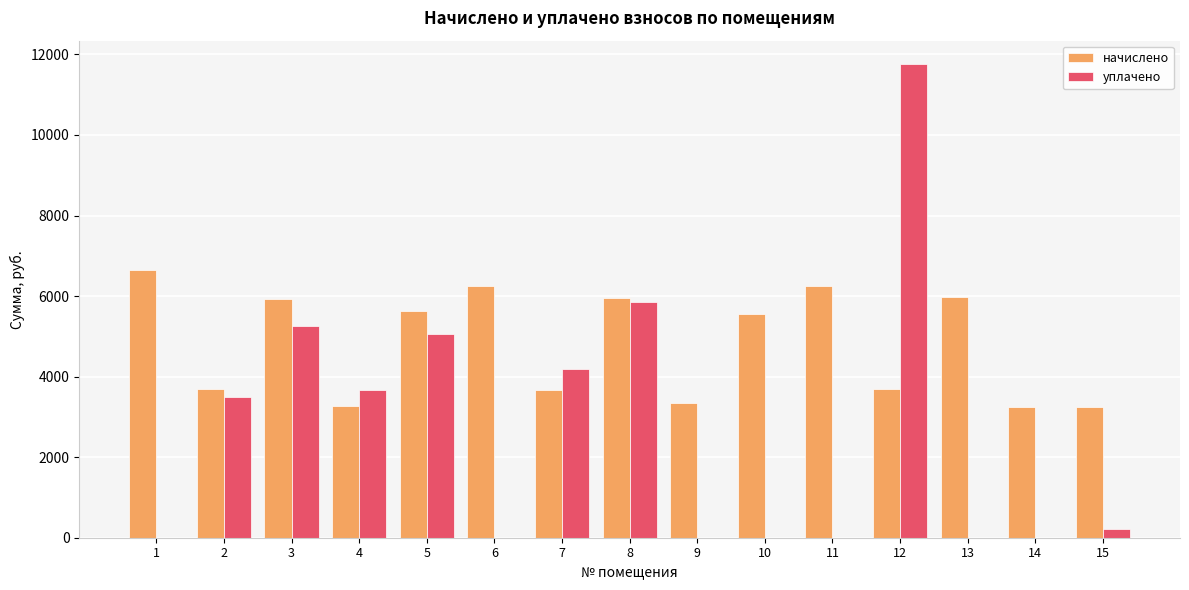

The value of уплачено at 12 is 11753.9. True or false?

True